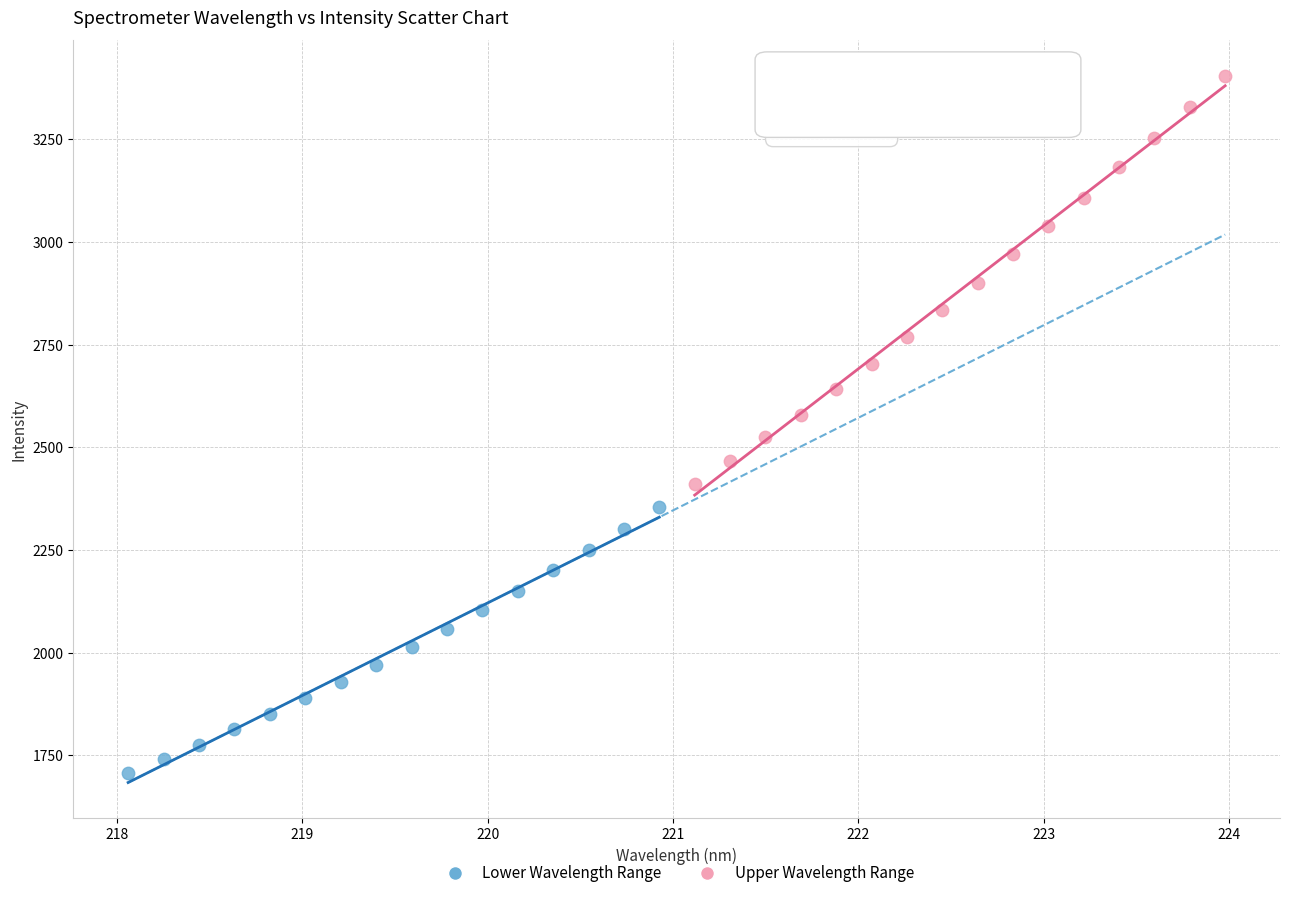

What are all the series names shown in the legend?

Lower Wavelength Range, Upper Wavelength Range